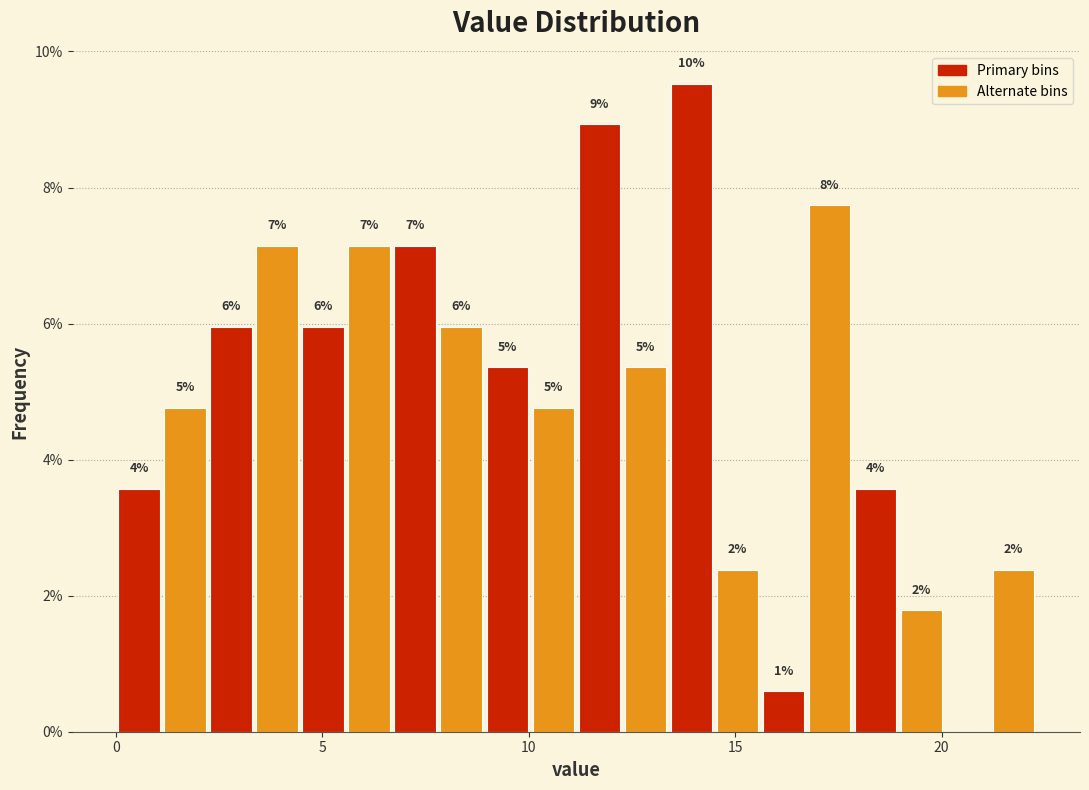

Read against the x-axis, roughly where is the centre of the tallest bar?

14.0